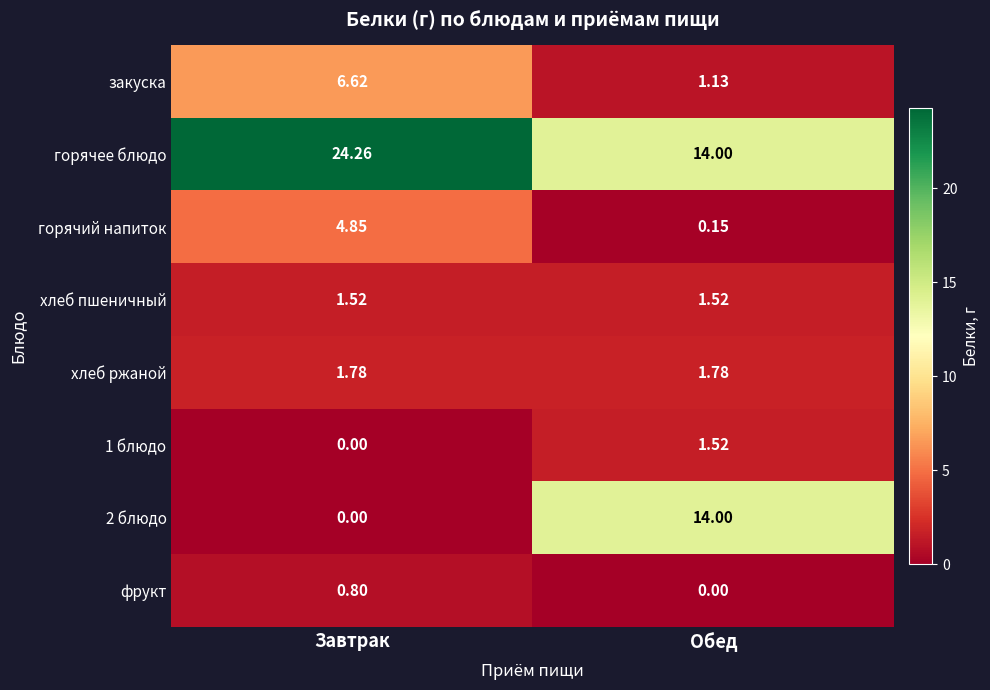

Which category has the highest value across all series?

Завтрак